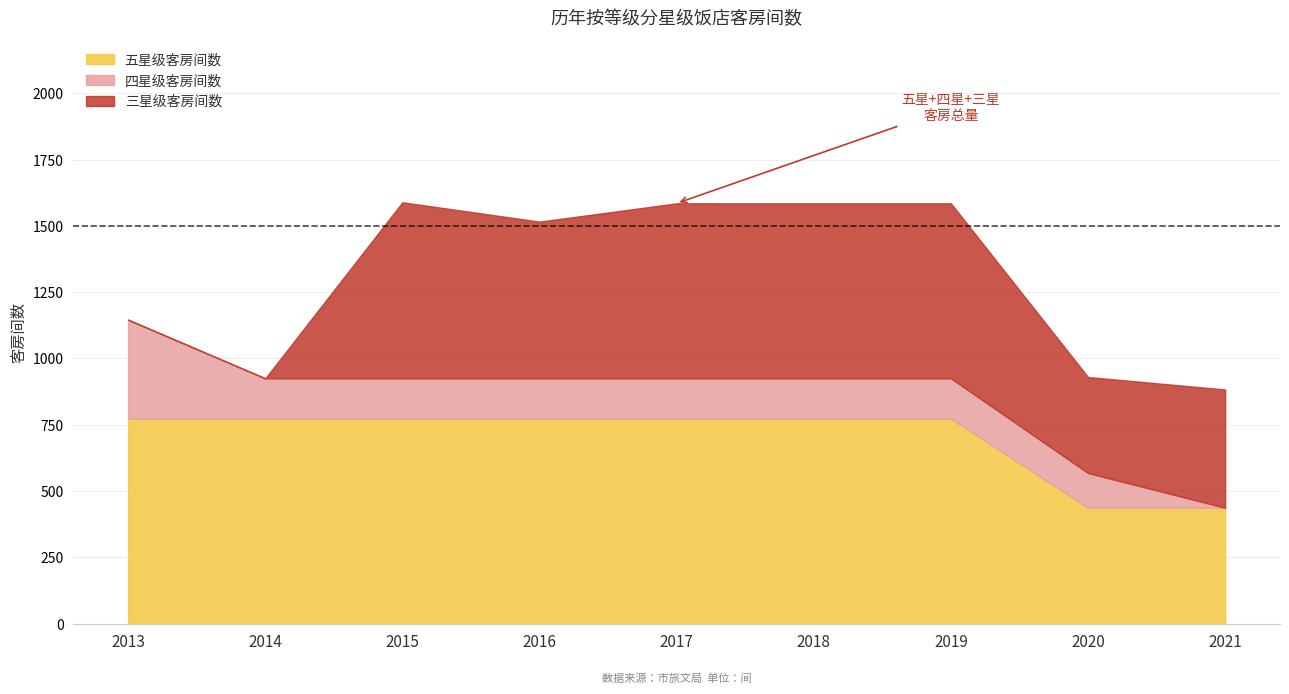

What is the average value of the 四星级客房间数 series?

157